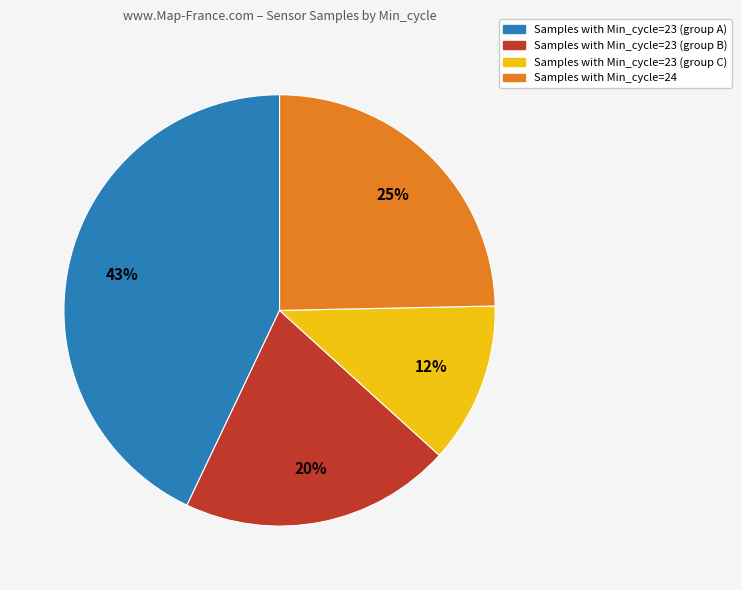

What percentage is the Samples with Min_cycle=23 (group C) slice, to the nearest percent?

12%